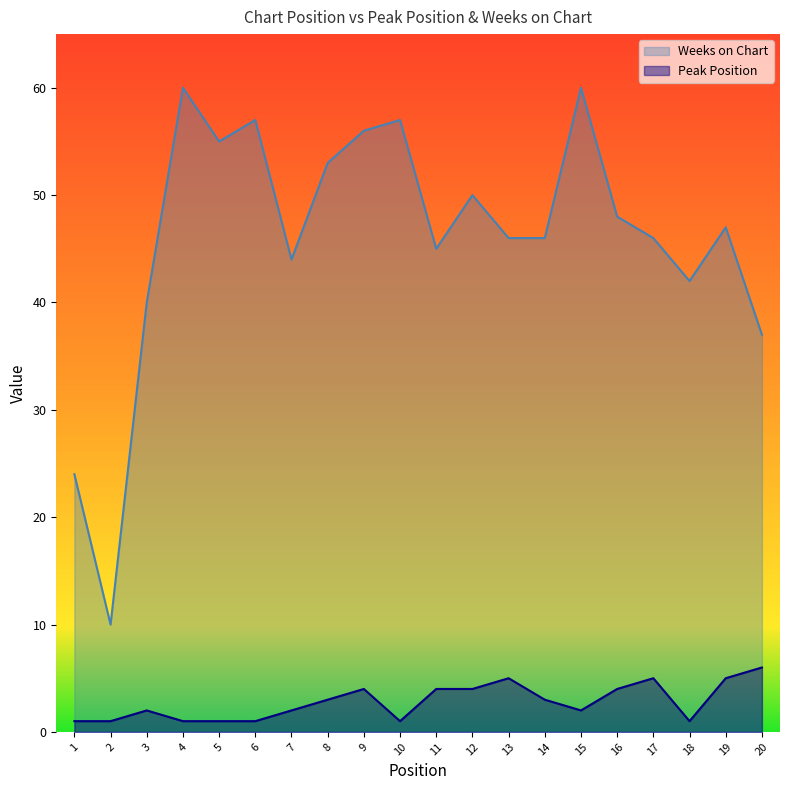

What is the sum of all Peak Position values?

56